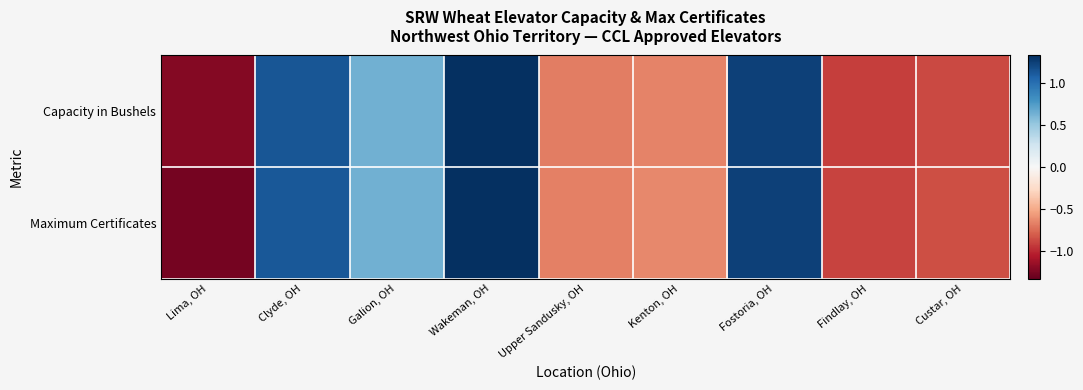

Reading left to right, extract all data points from this chart.

Capacity in Bushels: Lima, OH=-1.2	Clyde, OH=1.1	Galion, OH=0.6	Wakeman, OH=1.3	Upper Sandusky, OH=-0.7	Kenton, OH=-0.7	Fostoria, OH=1.2	Findlay, OH=-0.9	Custar, OH=-0.9
Maximum Certificates: Lima, OH=-1.3	Clyde, OH=1.1	Galion, OH=0.6	Wakeman, OH=1.3	Upper Sandusky, OH=-0.7	Kenton, OH=-0.6	Fostoria, OH=1.2	Findlay, OH=-0.9	Custar, OH=-0.9